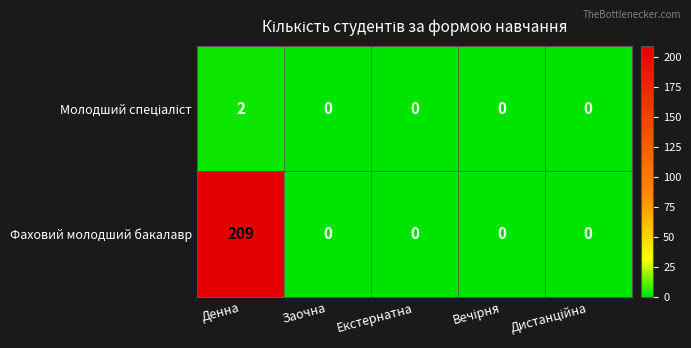

What is the greatest value displayed?

209